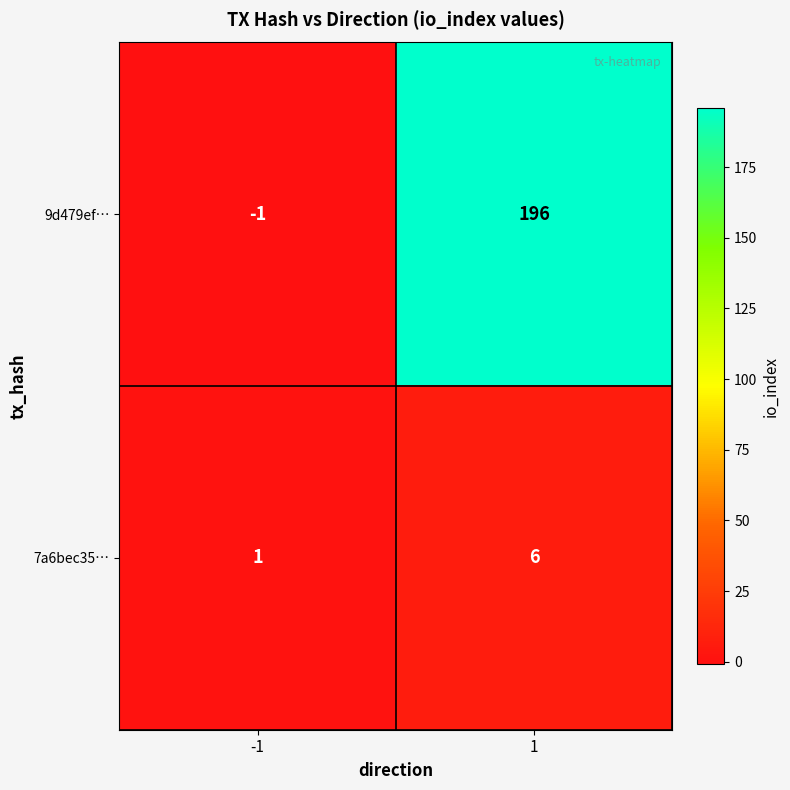

Rank the series by their maximum value, from lowest to highest.

7a6bec35…, 9d479ef…